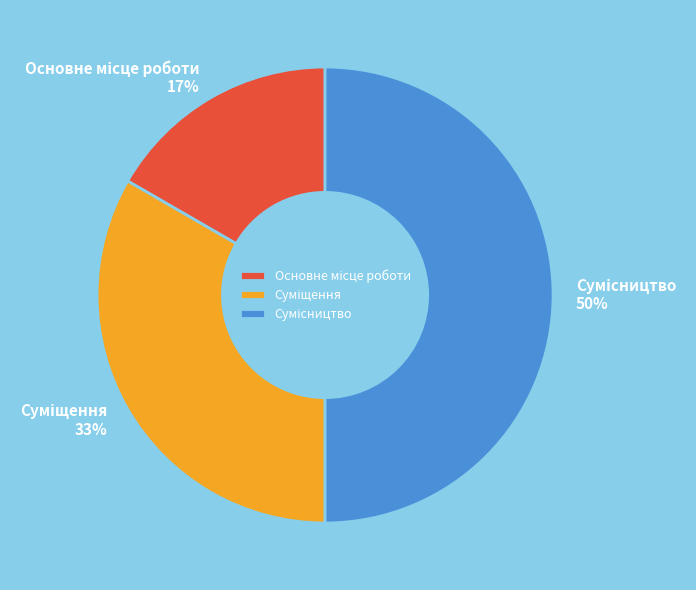

To the nearest percent, what is the difference between the largest and smallest slice percentages?

33%